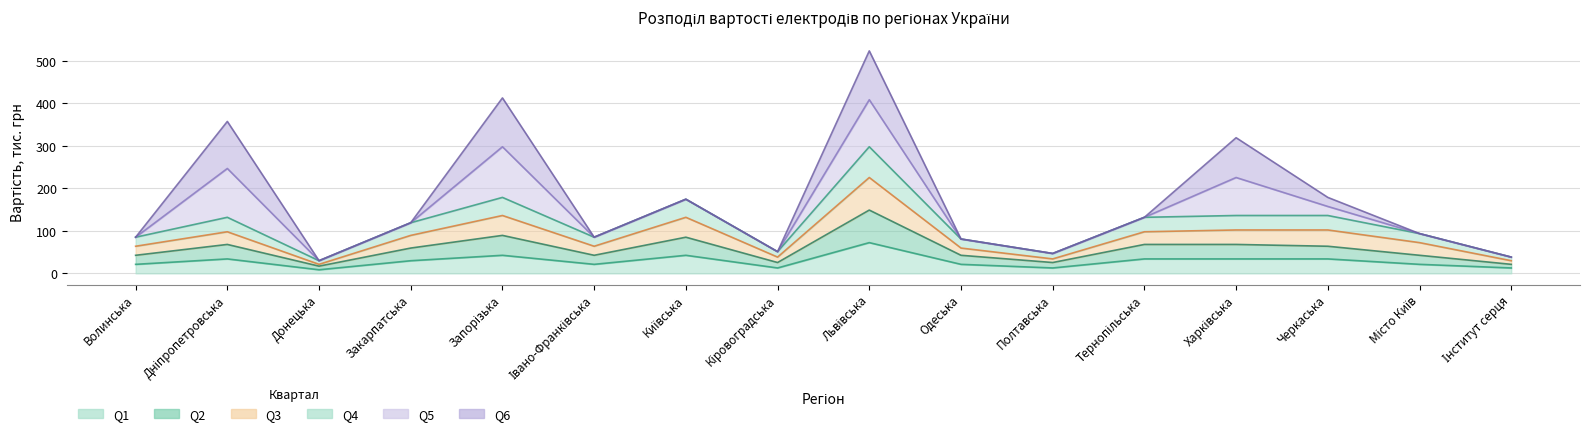

Is the value of Q4 вартість at Донецька greater than the value of Q1 вартість at Полтавська?

Yes